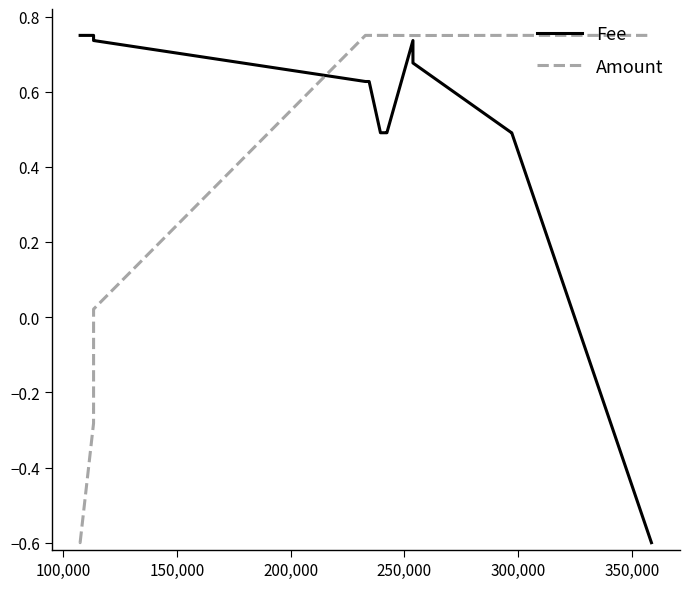

Which series has the largest range (max minus min)?

Fee